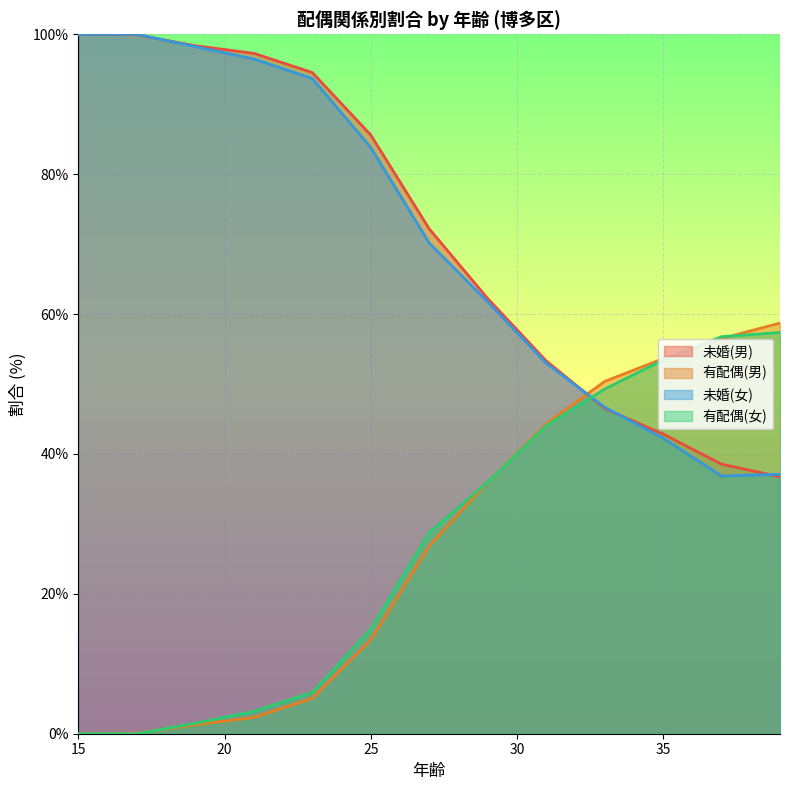

Which series has the largest total across all categories?

未婚(男)